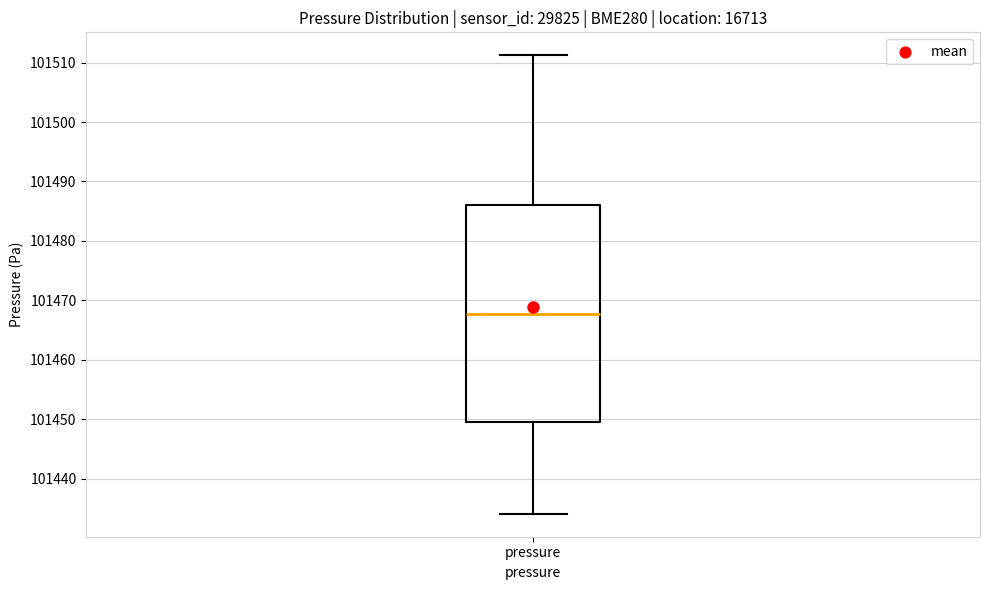

Read this box plot against the y-axis: the position of the median line, the range covered by the box, and the ends of both whiskers. The values are not printed on the chart, so give them approximately, as read against the axis.

median 101468, box 101450 to 101486, whiskers 101434 to 101511